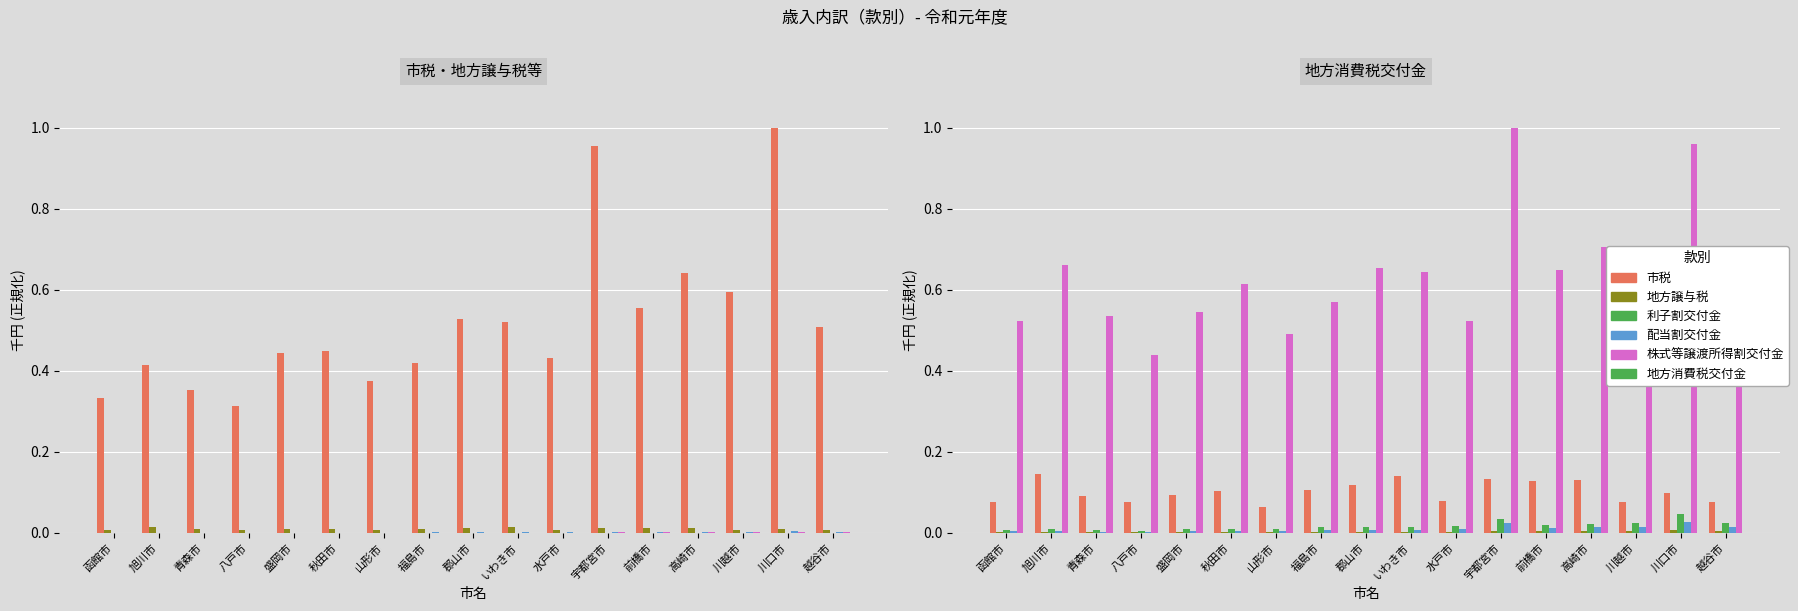

At which label does 地方譲与税 reach its peak?

旭川市